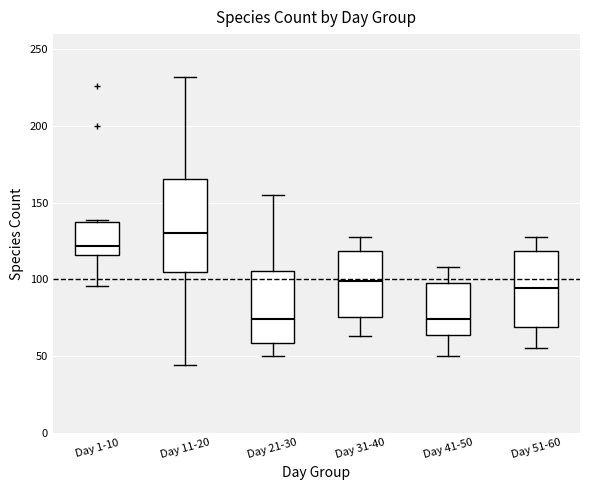

Reading left to right, transcribe this box plot: for each box, give where its median line is, the range the box spans, and where its two whiskers end, as read against the y-axis. The values are not printed on the chart, so give them approximately, as read against the axis.

Day 1-10: median 120, box 115 to 140, whiskers 95 to 140
Day 11-20: median 130, box 105 to 165, whiskers 45 to 230
Day 21-30: median 75, box 60 to 105, whiskers 50 to 155
Day 31-40: median 100, box 75 to 120, whiskers 65 to 130
Day 41-50: median 75, box 65 to 100, whiskers 50 to 110
Day 51-60: median 95, box 70 to 120, whiskers 55 to 130